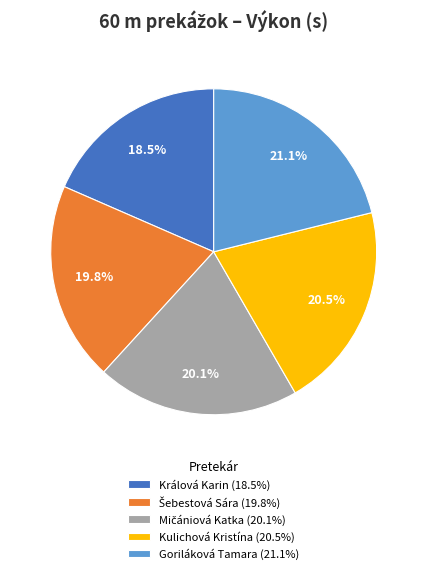

Is there any slice that represents more than half of the pie?

No